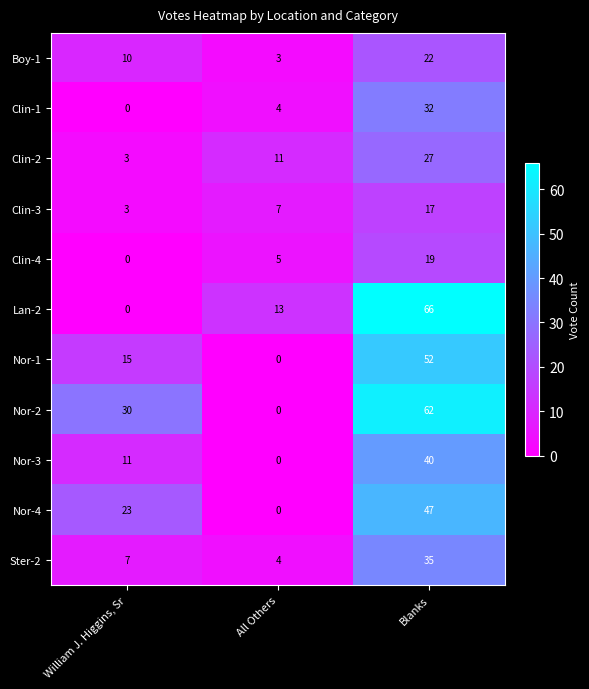

Count the number of categories in the chart.

3